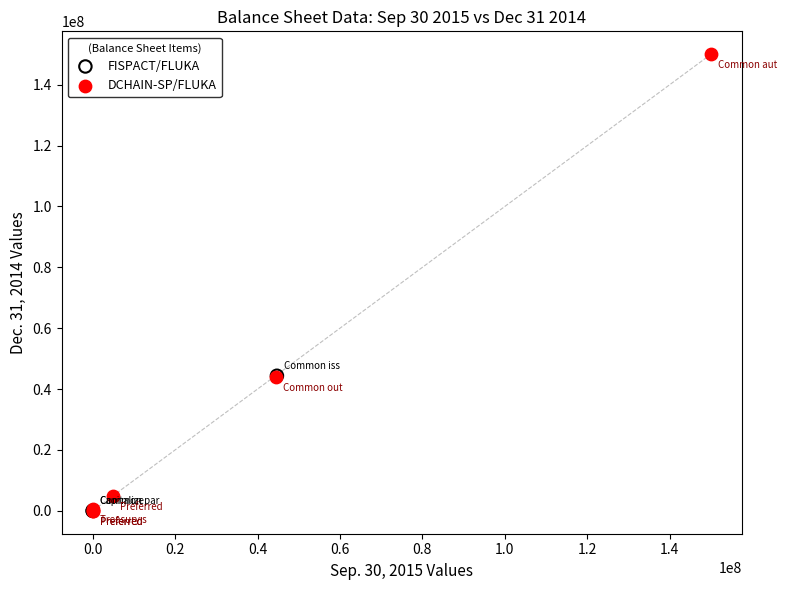

Which series has the widest spread of Y values?

DCHAIN-SP/FLUKA